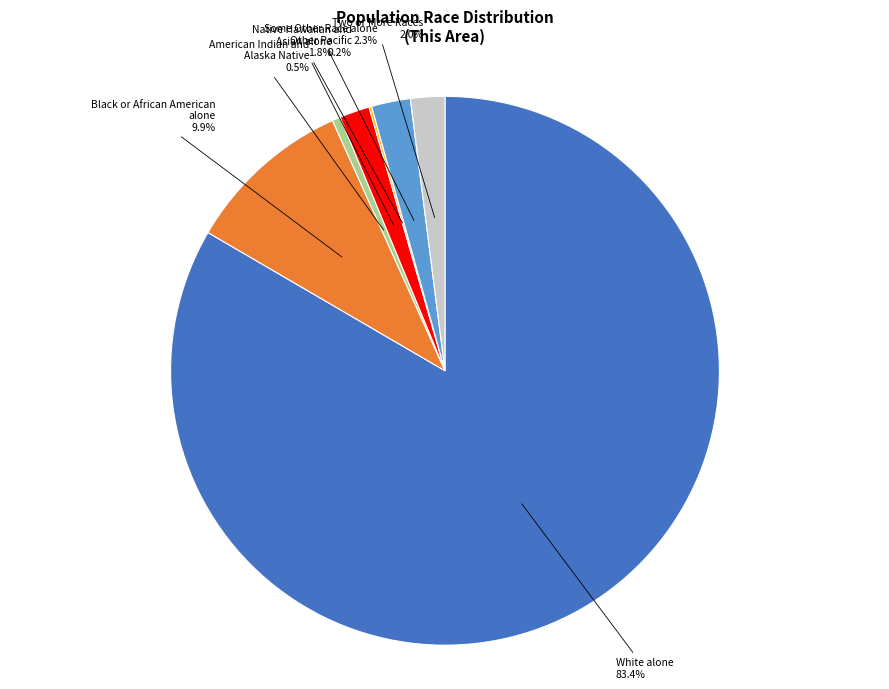

To the nearest percent, what is the difference between the American Indian and Alaska Native and Some Other Race alone slice percentages?

2%